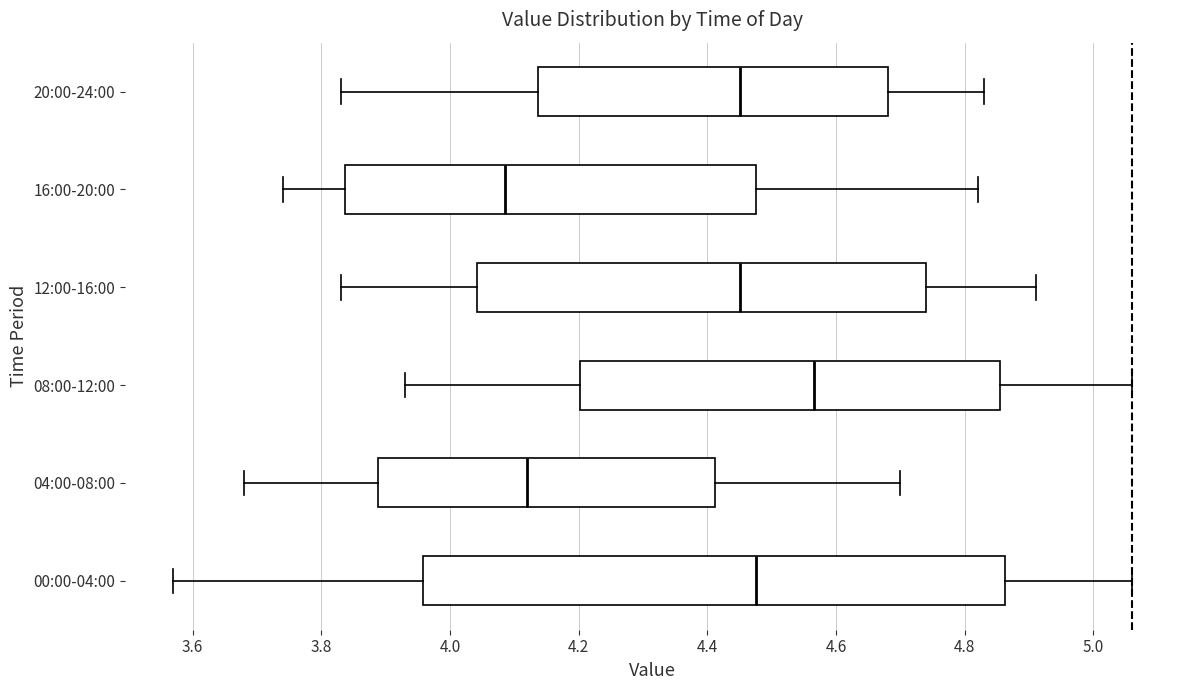

Reading bottom to top, transcribe this box plot: for each box, give where its median line is, the range the box spans, and where its two whiskers end, as read against the x-axis. The values are not printed on the chart, so give them approximately, as read against the axis.

00:00-04:00: median 4.48, box 3.96 to 4.86, whiskers 3.58 to 5.06
04:00-08:00: median 4.12, box 3.88 to 4.42, whiskers 3.68 to 4.70
08:00-12:00: median 4.56, box 4.20 to 4.86, whiskers 3.94 to 5.06
12:00-16:00: median 4.46, box 4.04 to 4.74, whiskers 3.84 to 4.92
16:00-20:00: median 4.08, box 3.84 to 4.48, whiskers 3.74 to 4.82
20:00-24:00: median 4.46, box 4.14 to 4.68, whiskers 3.84 to 4.84